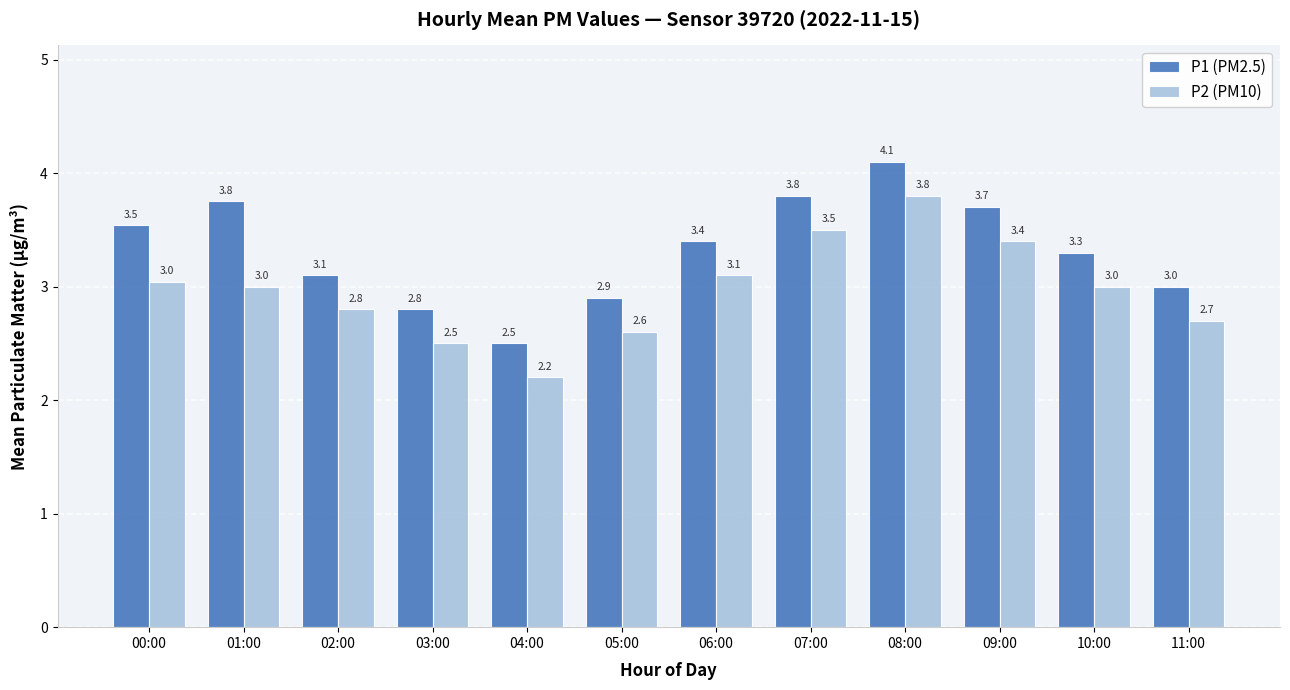

What is the sum of all P2 (PM10) values?

35.6